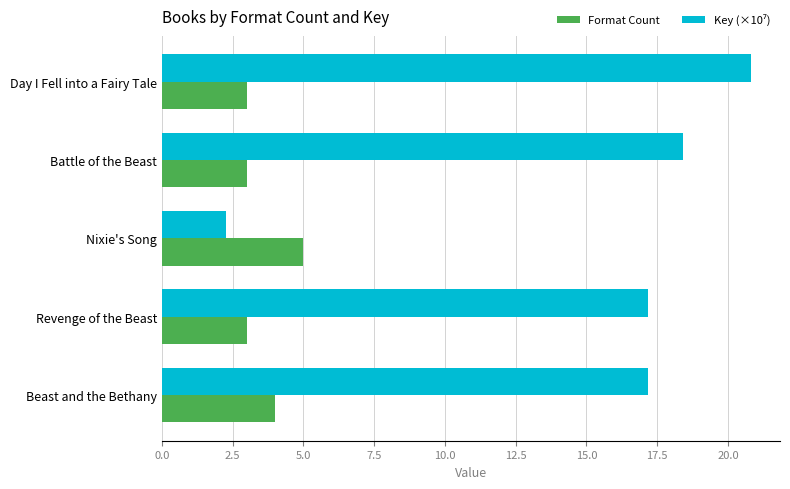

At which label is Format Count closest to 4?

Beast and the Bethany